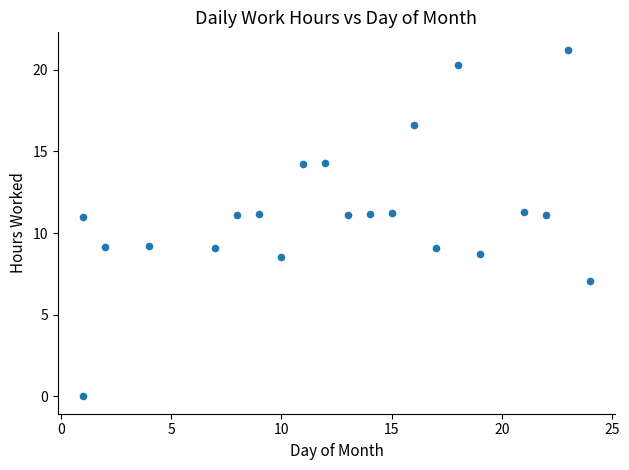

What is the range of X values (max minus min)?

23.0